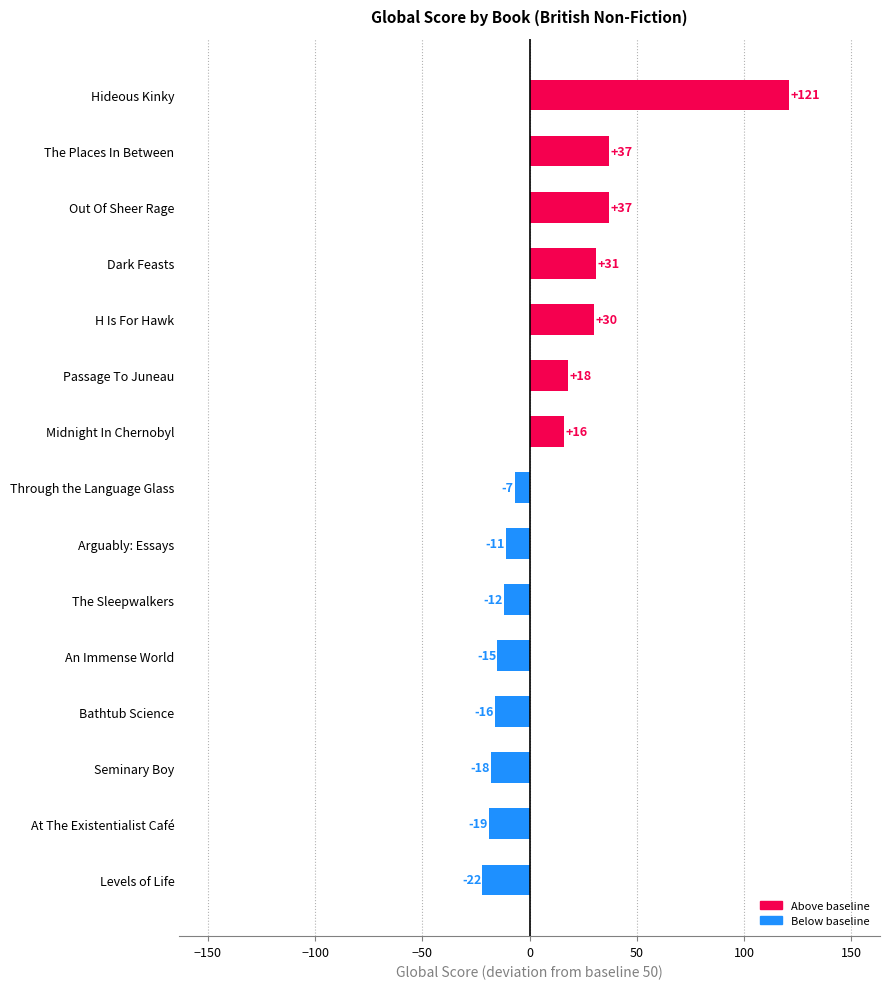

Which category has the lowest value across all series?

Levels of Life